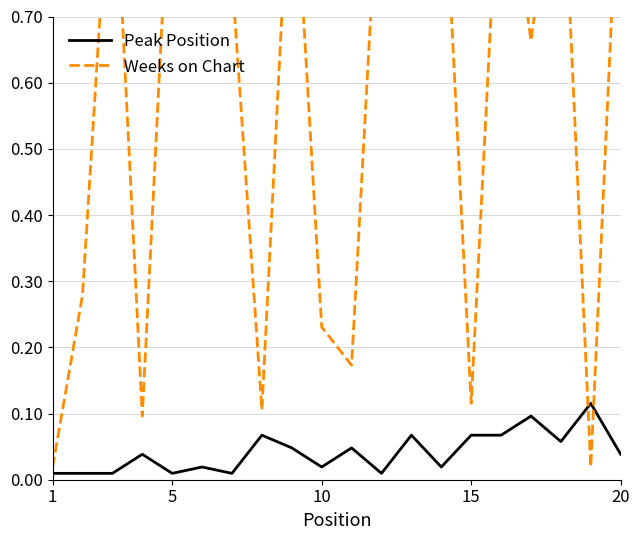

Which series has the widest spread of values?

Weeks on Chart